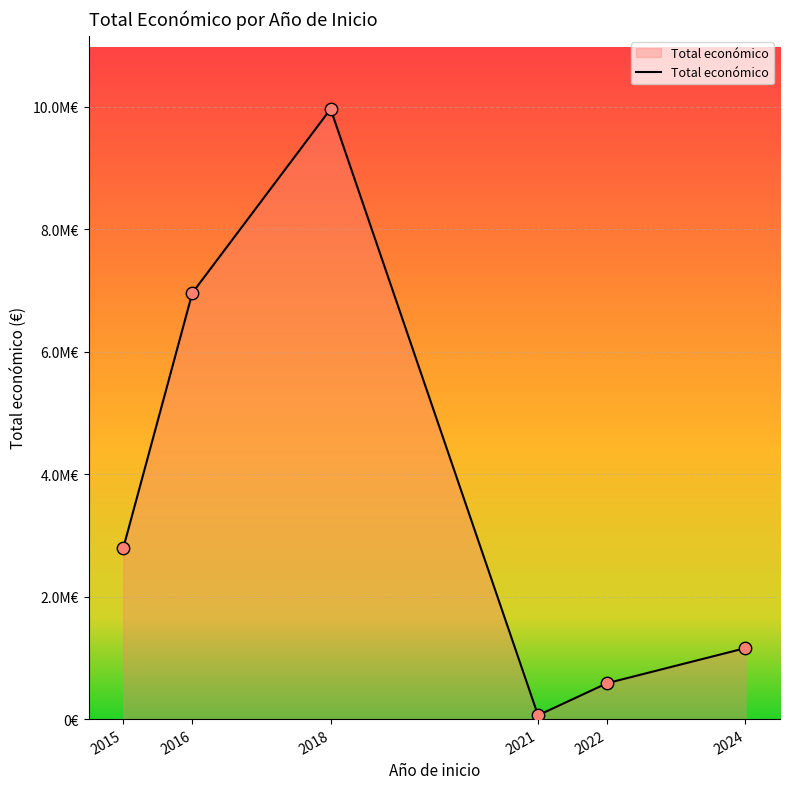

Which has a higher value, 2015 or 2016?

2016